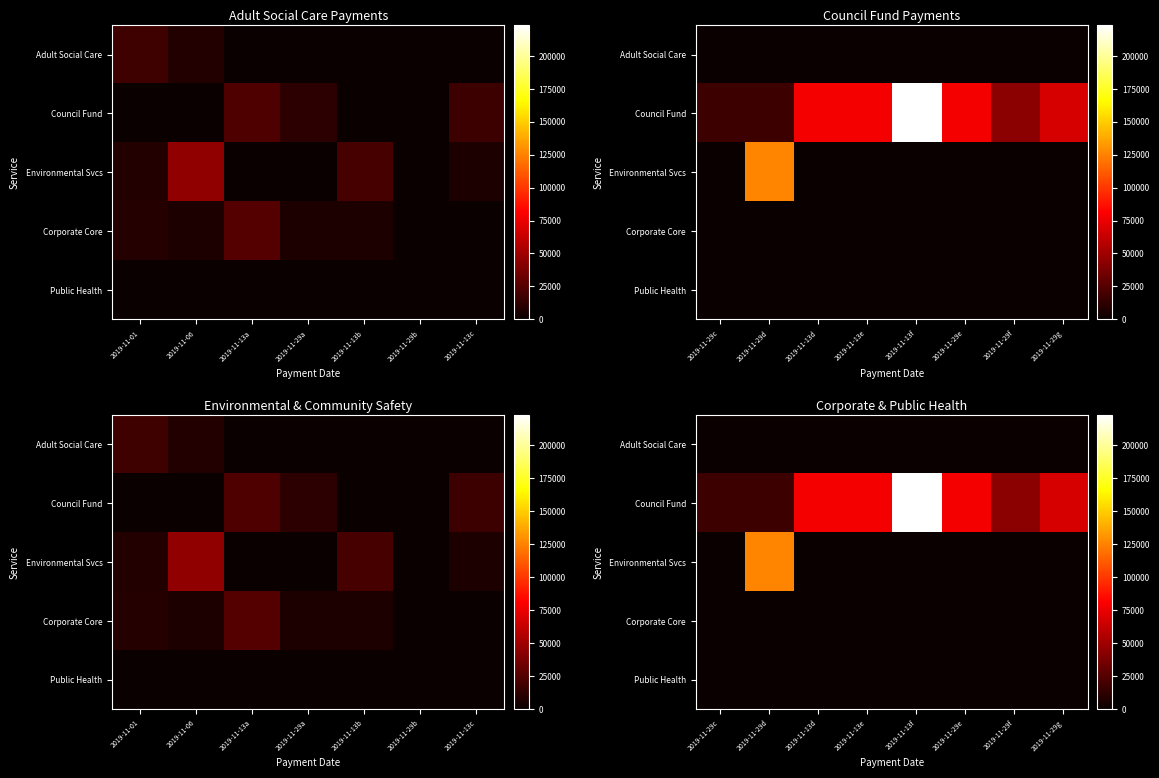

Which series changed the most between 2019-11-29d and 2019-11-13e?

Environmental Svcs